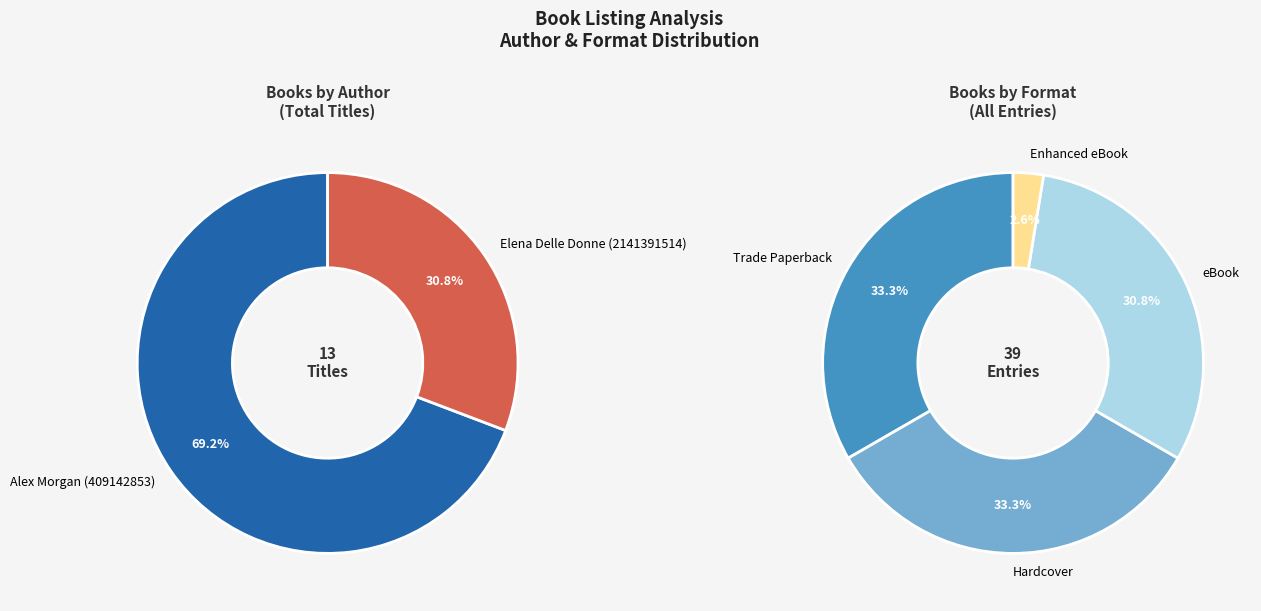

What percentage is the Alex Morgan (409142853) slice, to the nearest percent?

69%